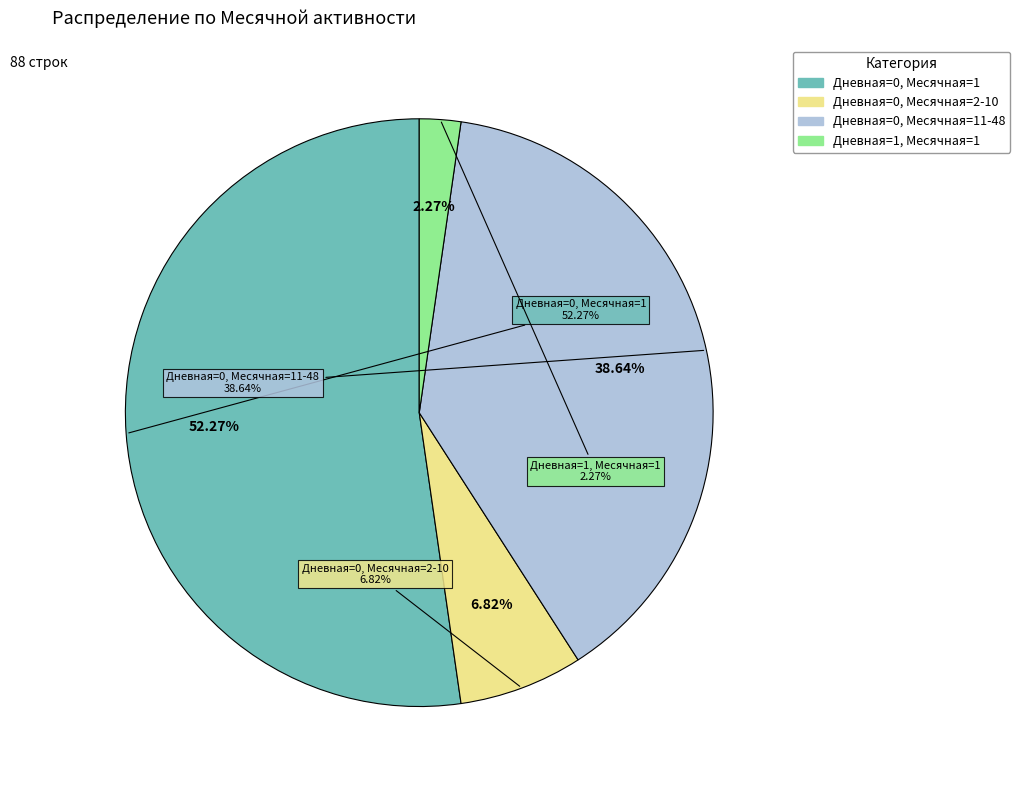

Is Дневная=0, Месячная=1 the majority of the pie?

Yes